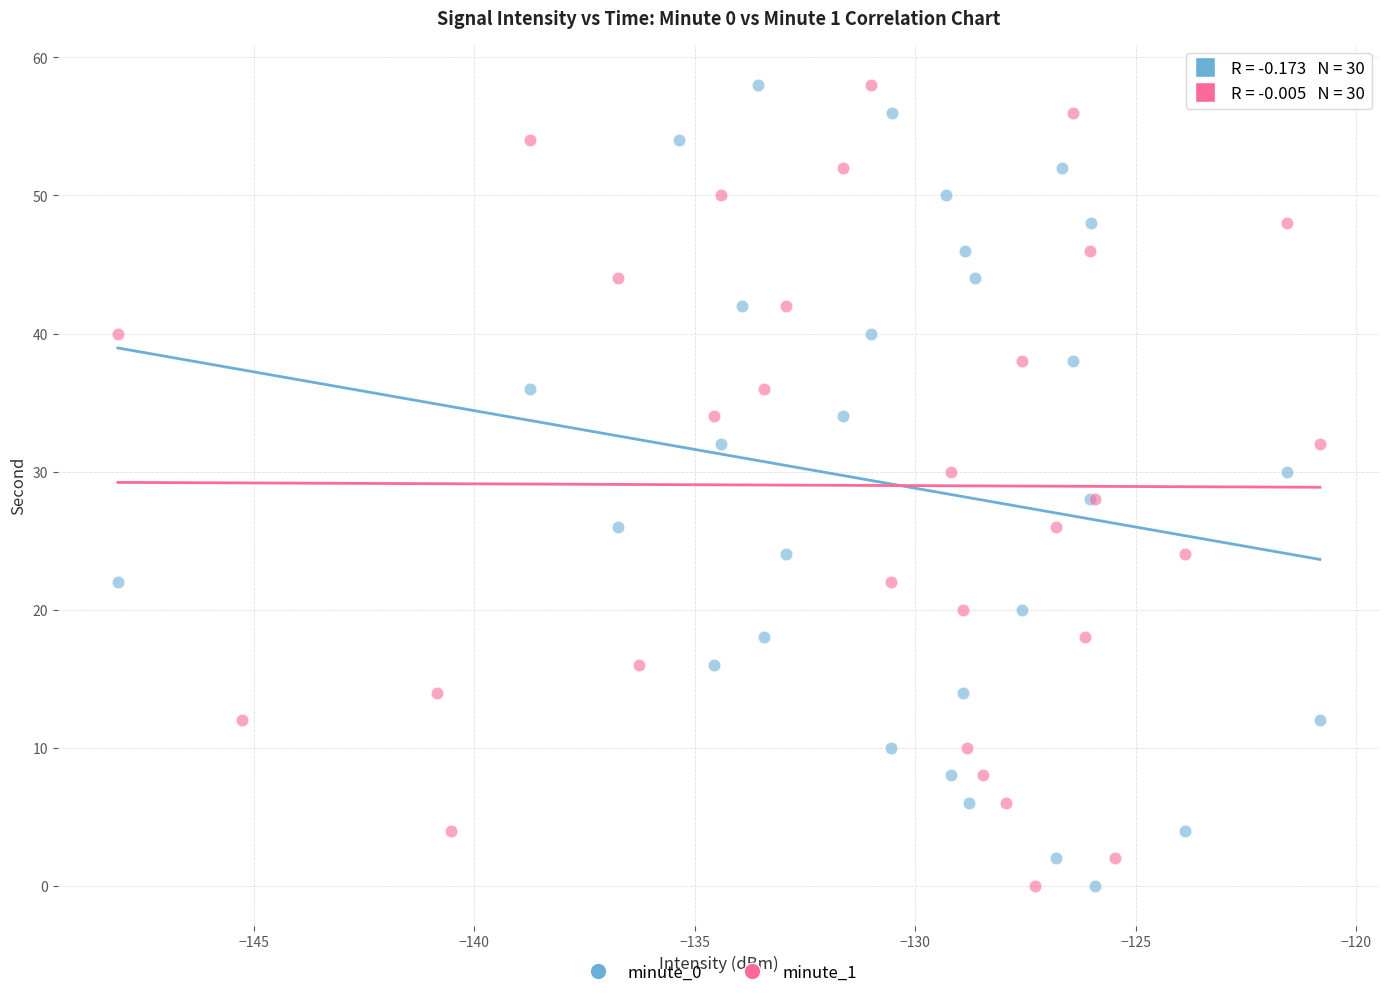

What are all the series names shown in the legend?

minute_0, minute_1